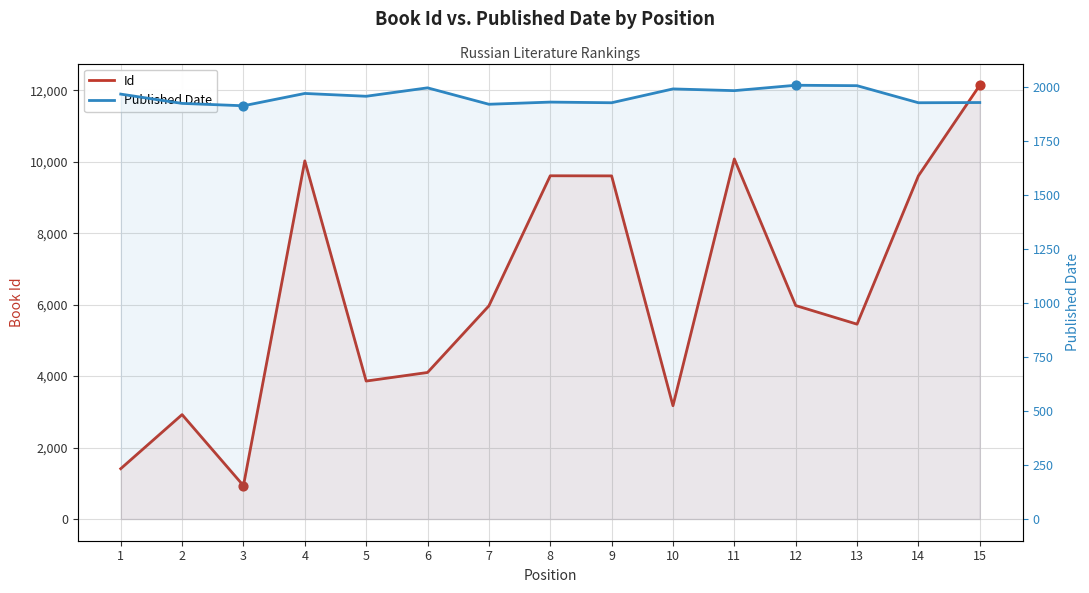

Which series reaches the maximum Y coordinate?

Id